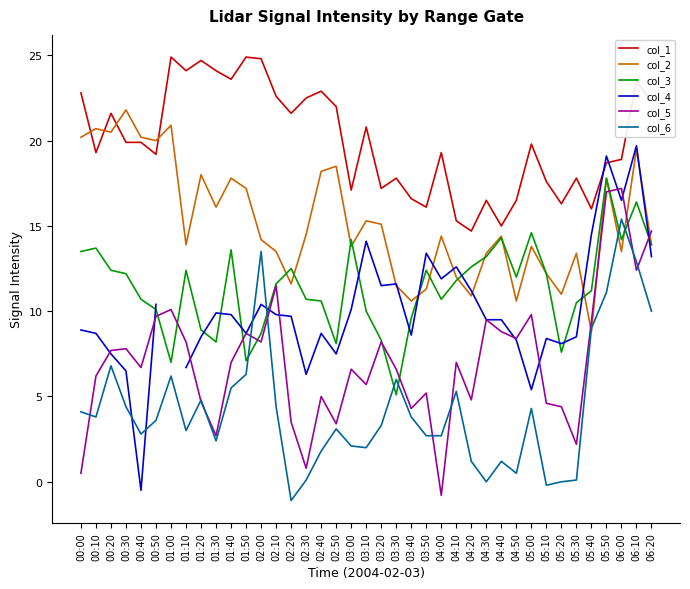

What is the sum of all col_5 values?

278.4